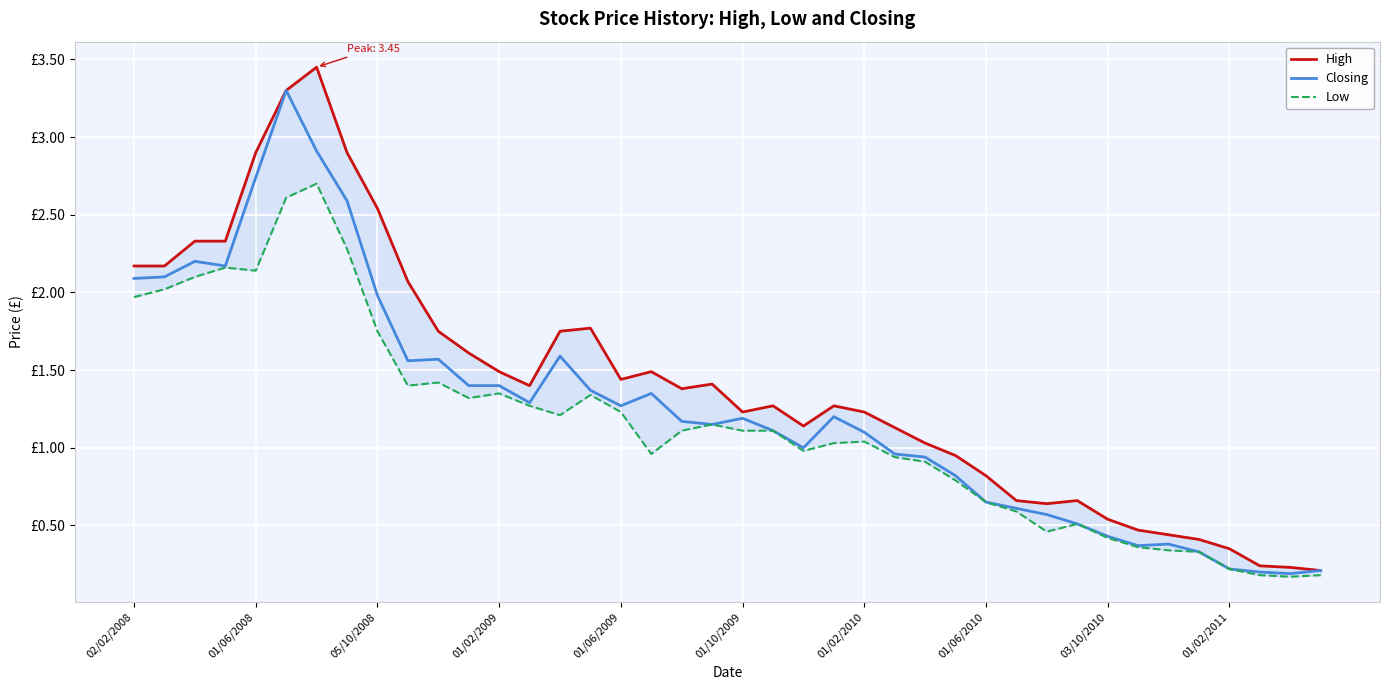

True or false: High and Closing intersect in this chart.

False